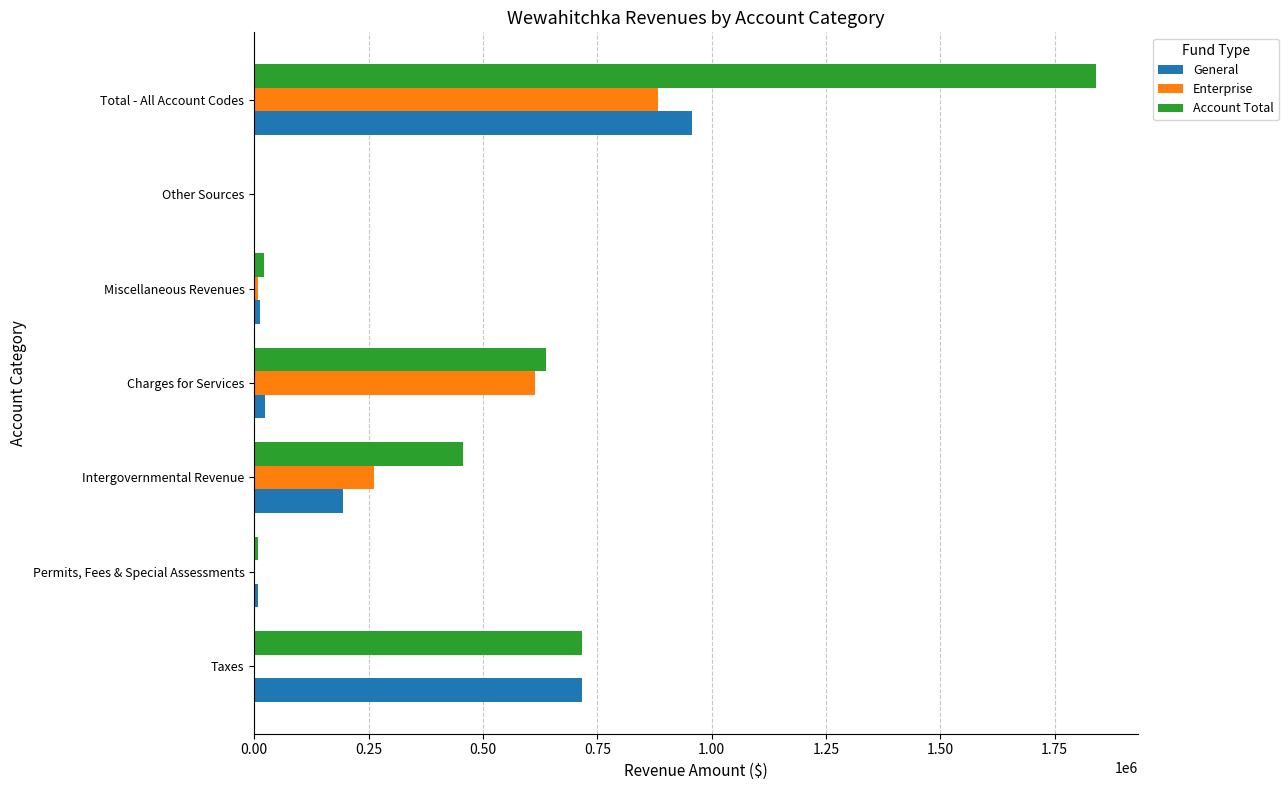

Is the value of General at Other Sources greater than the value of Enterprise at Intergovernmental Revenue?

No